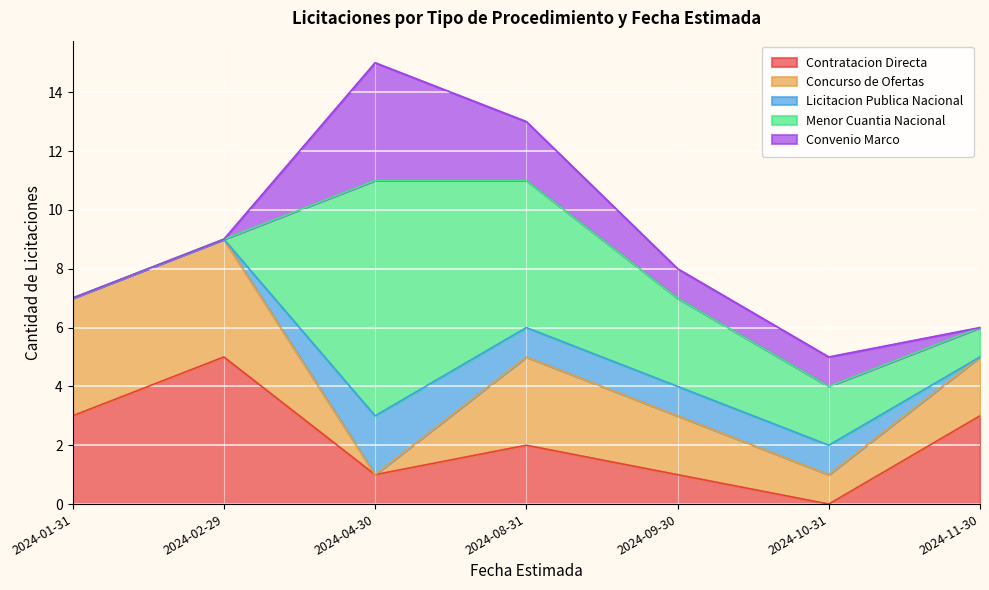

At which label does Licitacion Publica Nacional reach its minimum?

2024-01-31